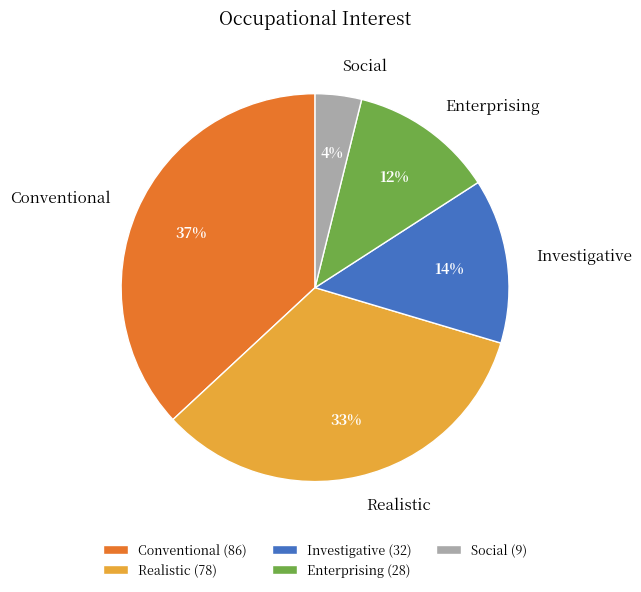

To the nearest percent, what is the average slice percentage?

20%